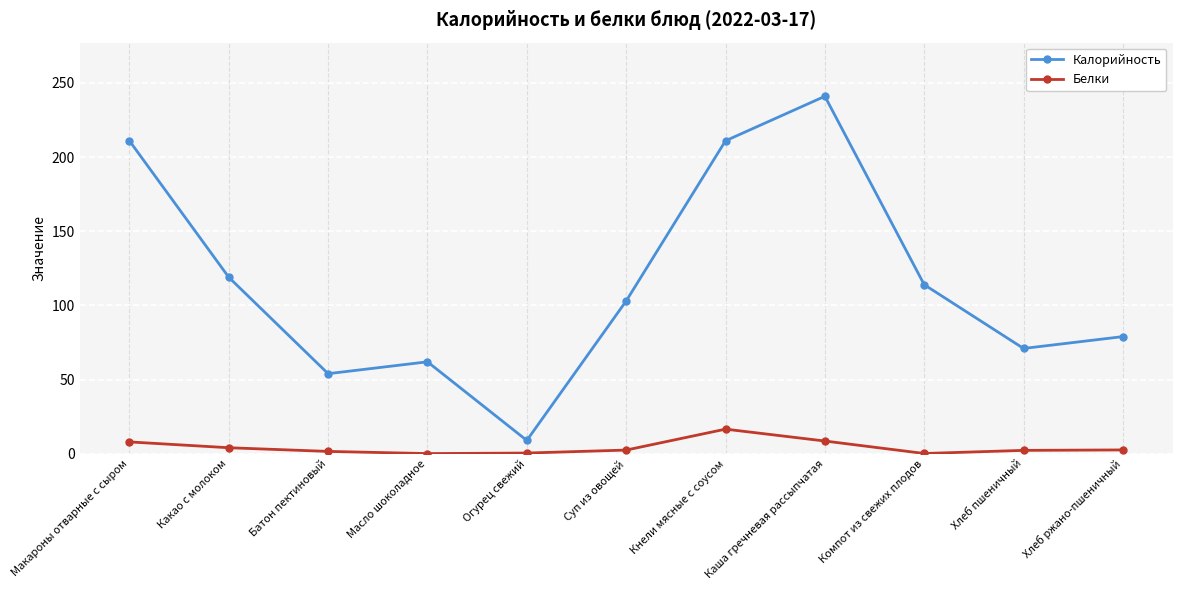

True or false: Калорийность has a value of 45.5 at Хлеб ржано-пшеничный.

False